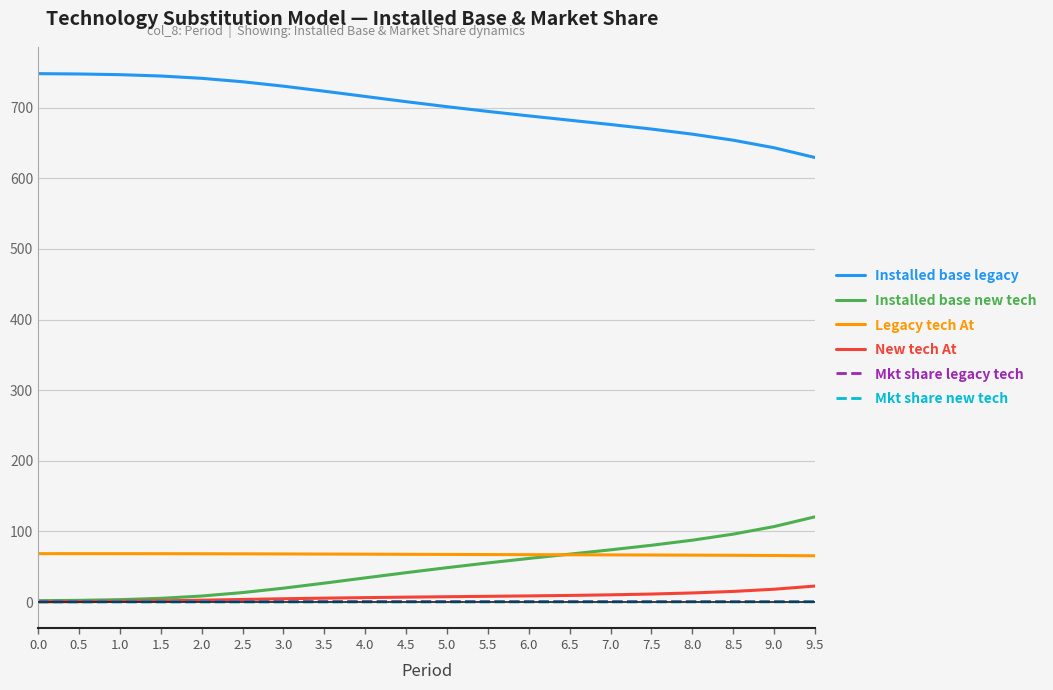

What is the sum of all New tech At values?

157.5